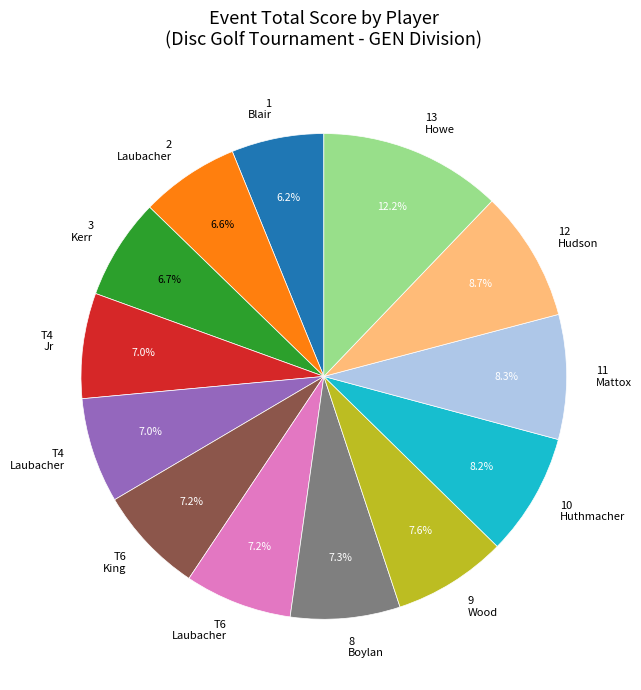

Does any single category account for the majority?

No